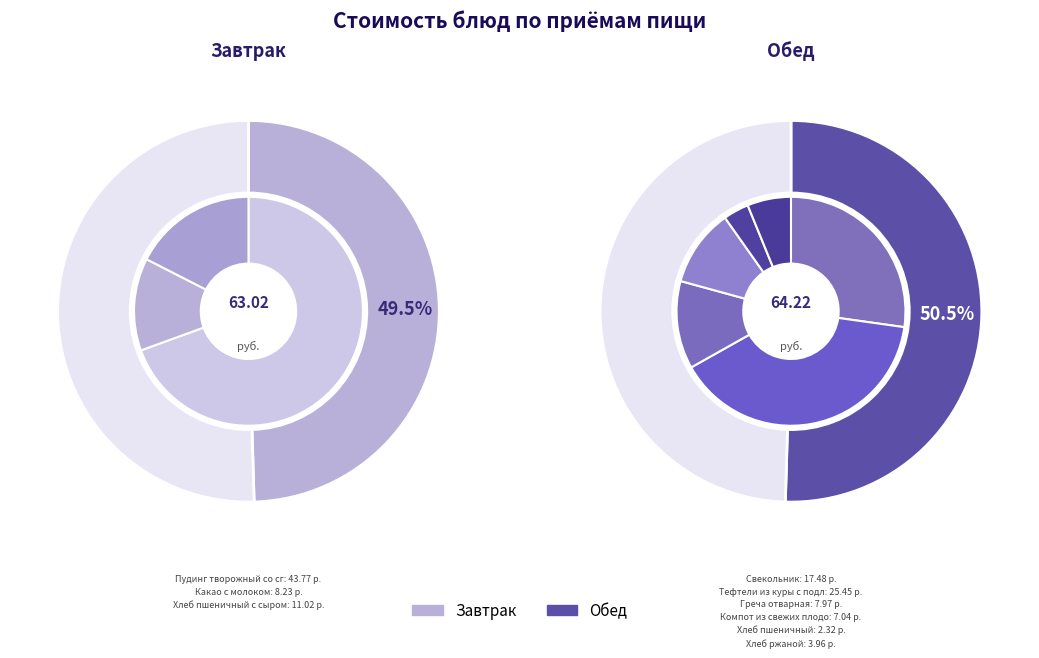

Is Хлеб пшеничный с сыром the majority of the pie?

No